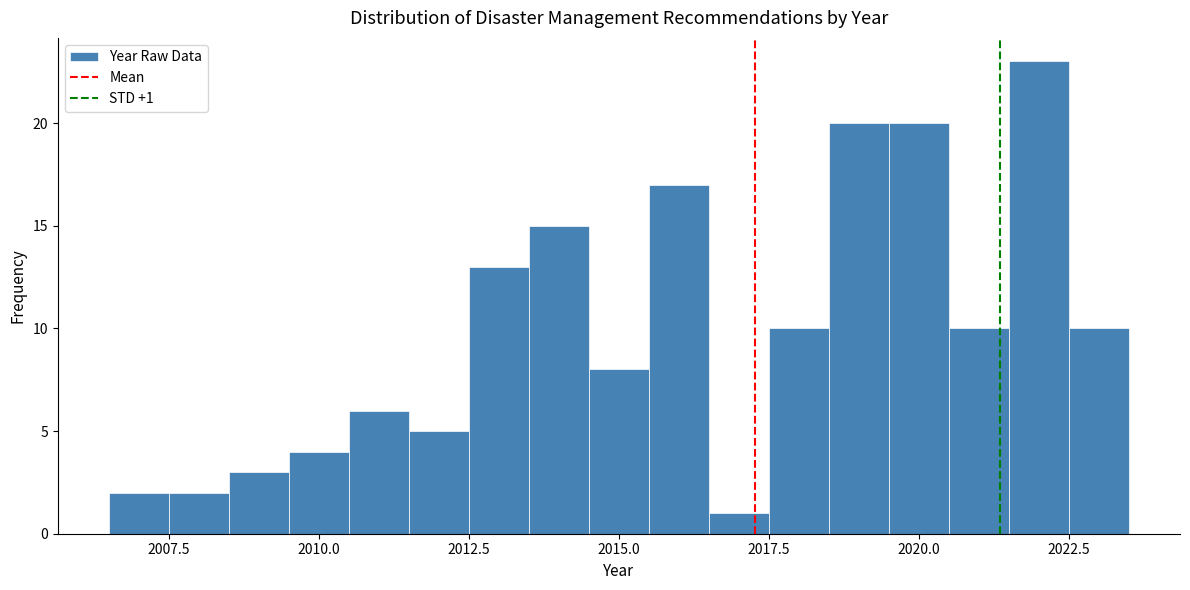

Read against the x-axis, roughly where is the centre of the tallest bar?

2022.0